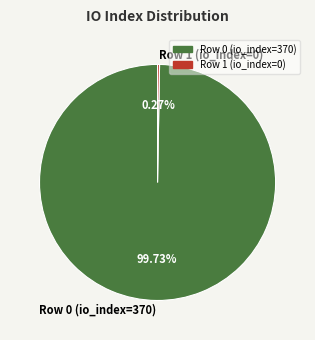

Which category accounts for the majority?

Row 0 (io_index=370)